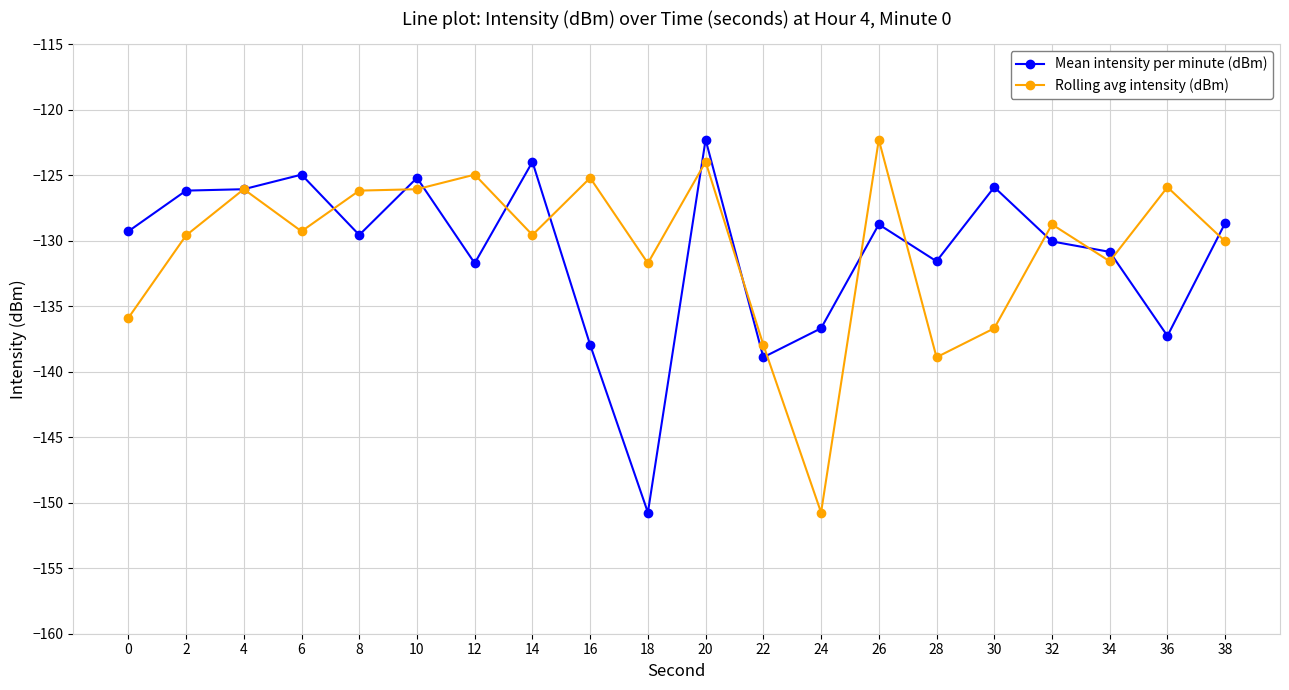

Is it true that Rolling avg intensity (dBm) equals -58.5 at 4?

False